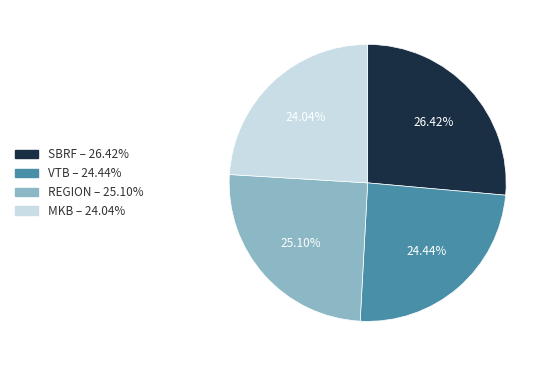

To the nearest percent, what portion does MKB represent?

24%